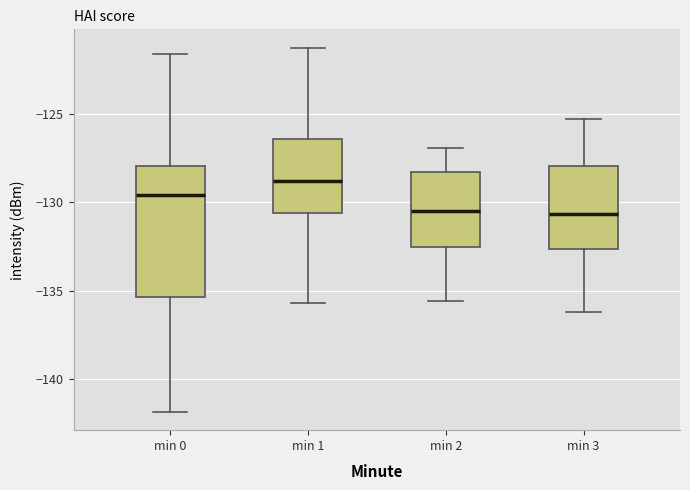

Reading left to right, read every box against the y-axis: the position of its median line, the range the box covers, and the ends of its whiskers. The values are not printed on the chart, so give them approximately, as read against the axis.

min 0: median -129.5, box -135.5 to -128.0, whiskers -142.0 to -121.5
min 1: median -129.0, box -130.5 to -126.5, whiskers -135.5 to -121.0
min 2: median -130.5, box -132.5 to -128.5, whiskers -135.5 to -127.0
min 3: median -130.5, box -132.5 to -128.0, whiskers -136.0 to -125.5